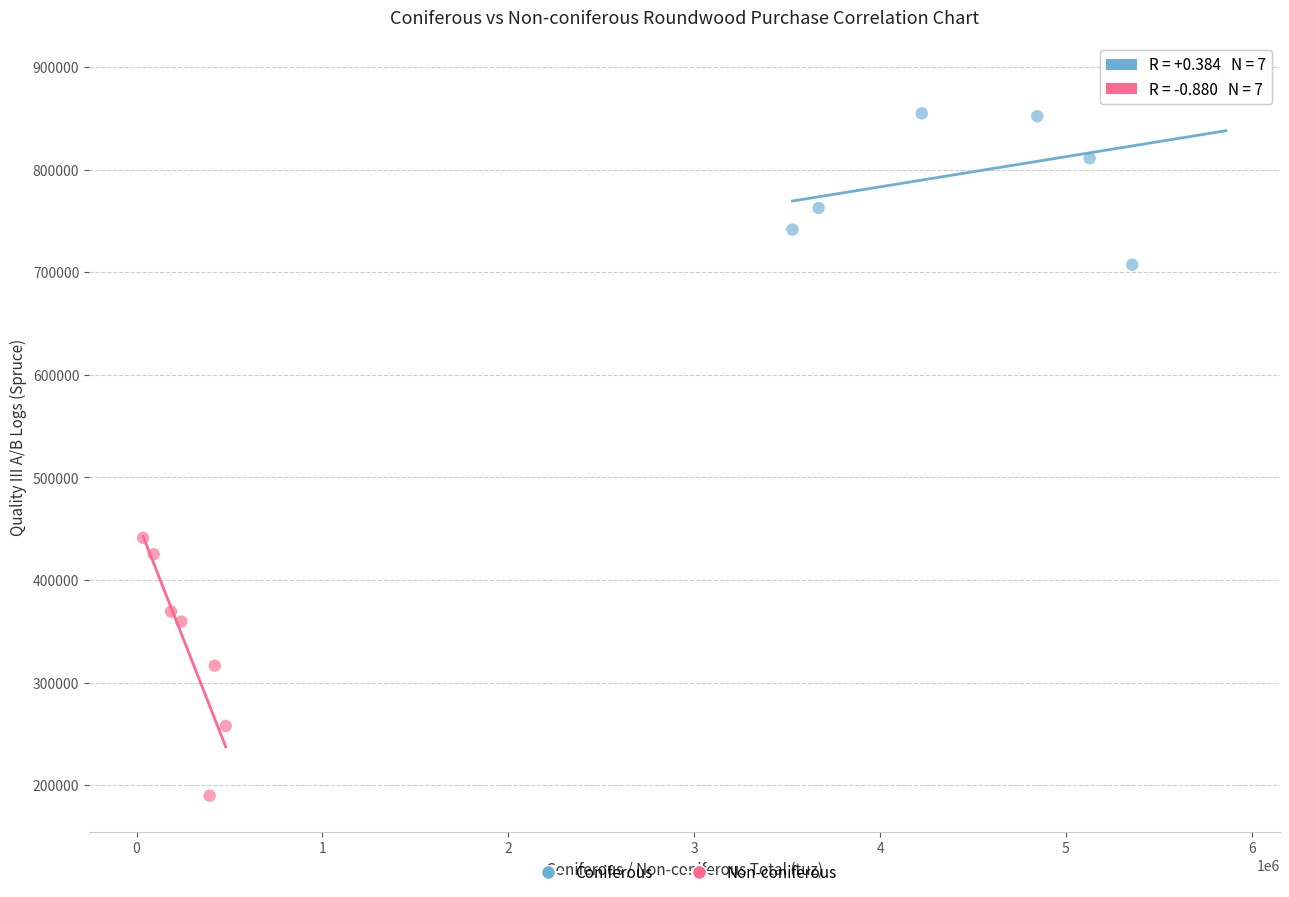

Which series contains the highest Y value?

Coniferous